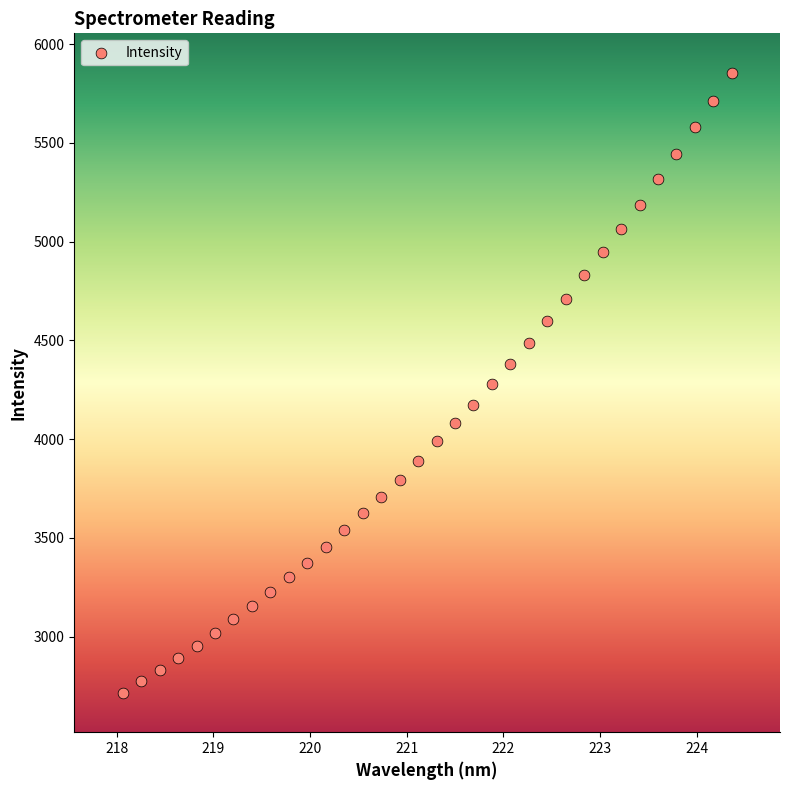

What is the range of X values (max minus min)?

6.3